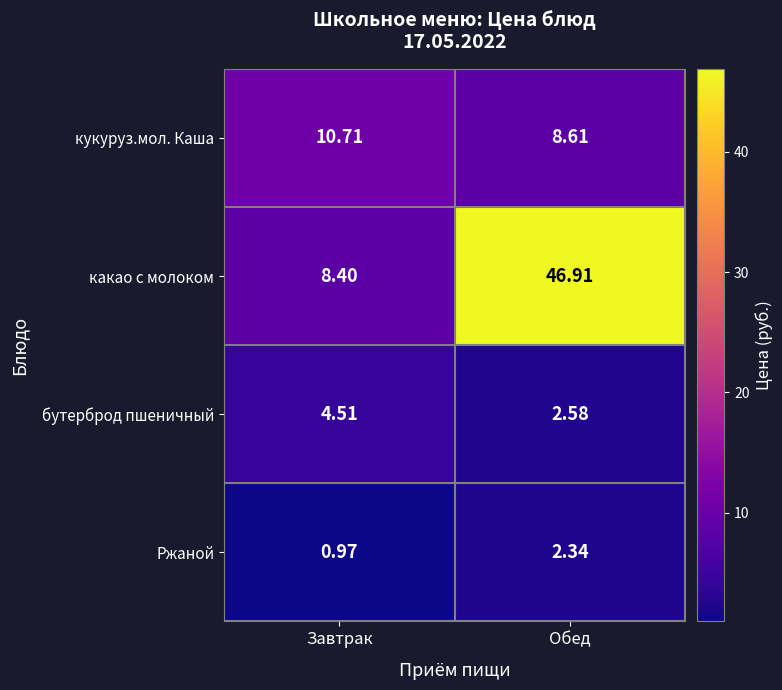

At how many categories does at least one series exceed 22?

1